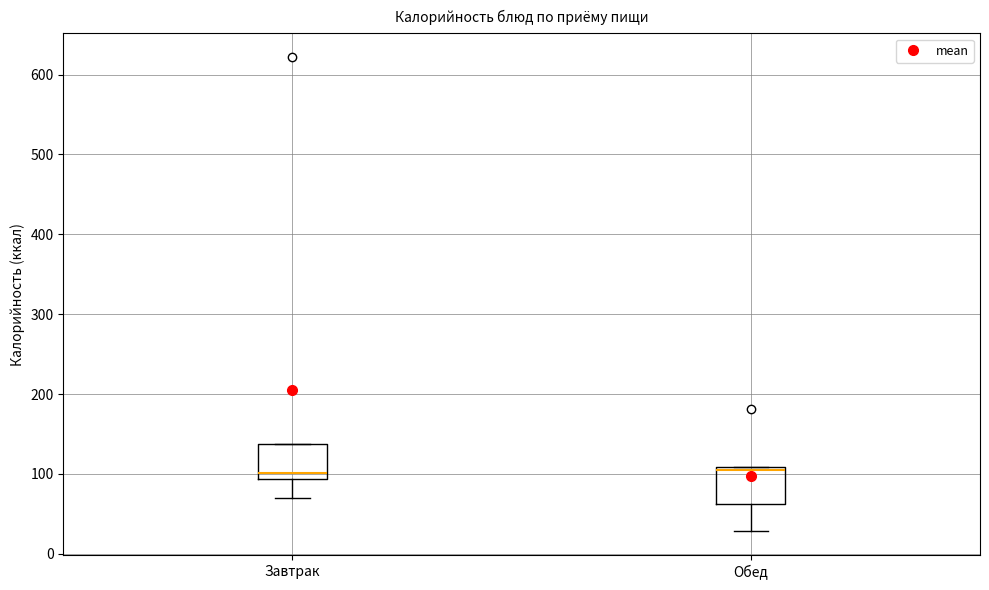

Reading left to right, transcribe this box plot: for each box, give where its median line is, the range the box spans, and where its two whiskers end, as read against the y-axis. The values are not printed on the chart, so give them approximately, as read against the axis.

Завтрак: median 100, box 90 to 140, whiskers 70 to 140
Обед: median 100, box 60 to 110, whiskers 30 to 110